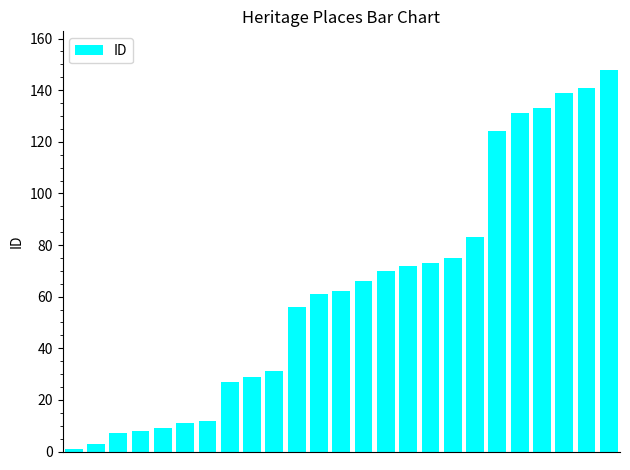

What is the average value?

63